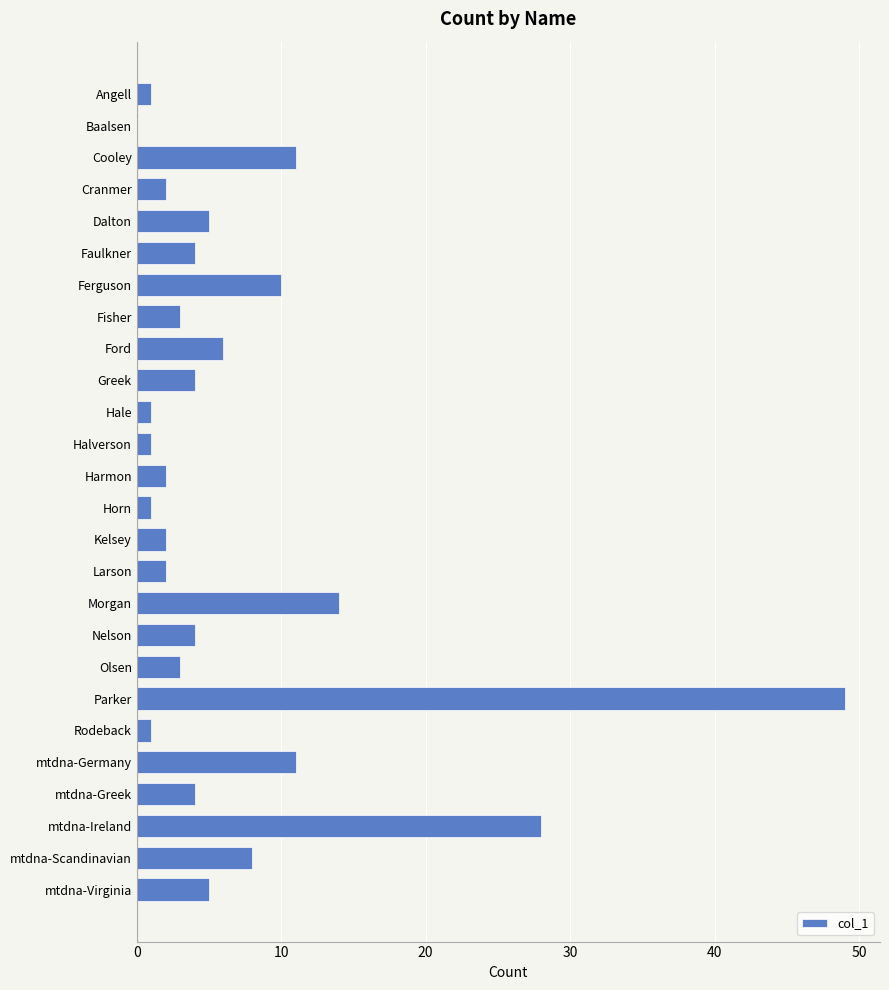

Which label corresponds to the largest value in the chart?

Parker